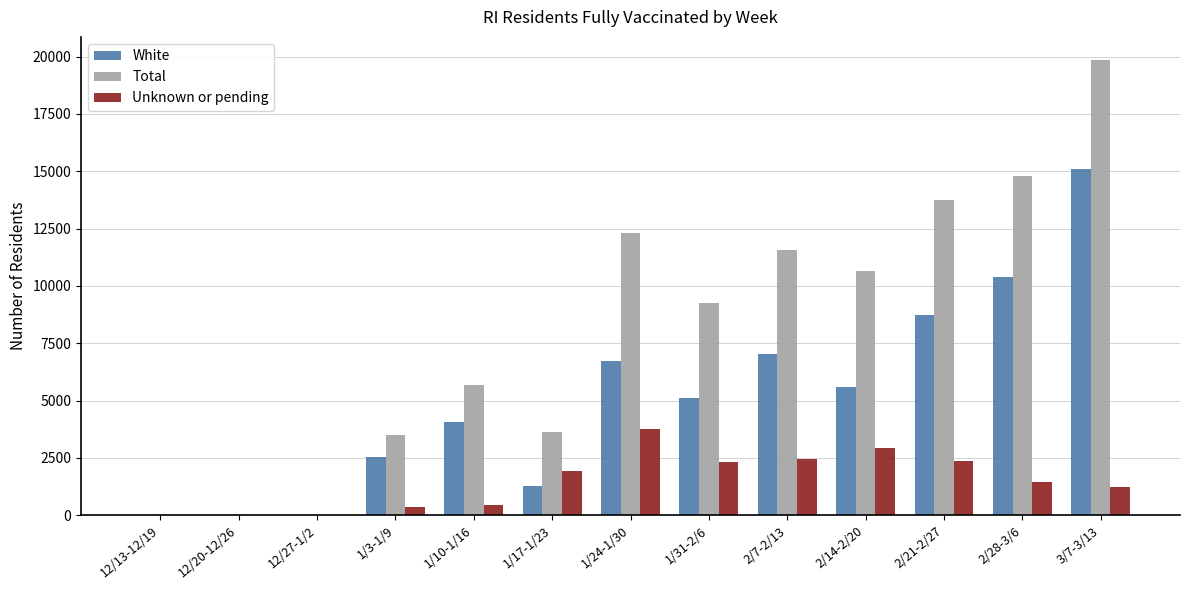

Which series has the largest range (max minus min)?

Total